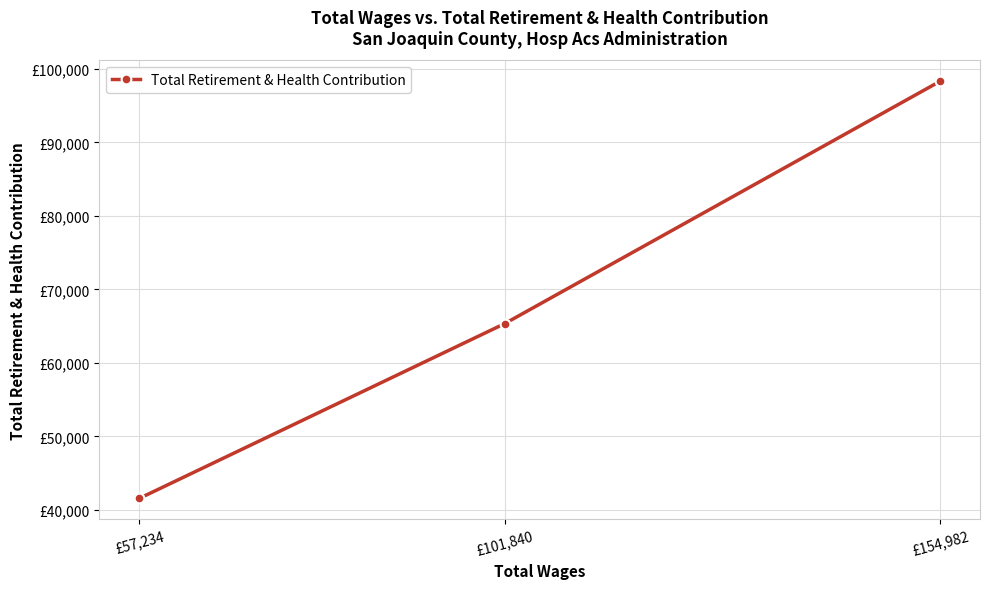

What is the difference between the maximum and minimum values?

56728